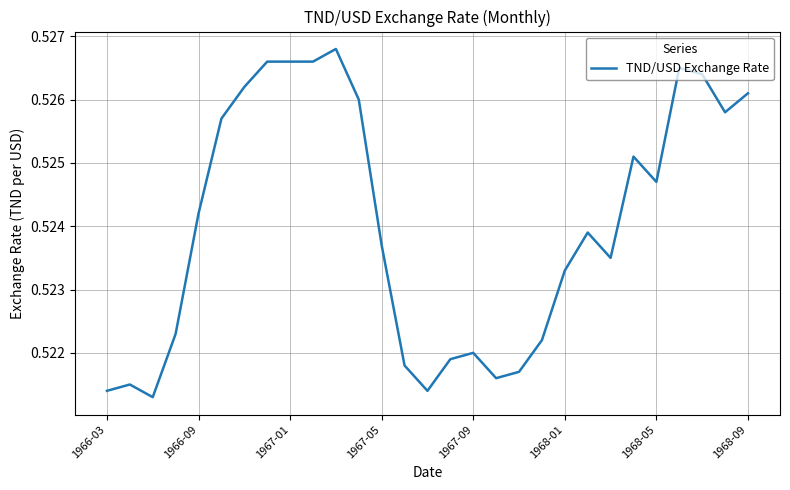

What is the smallest value displayed?

0.5